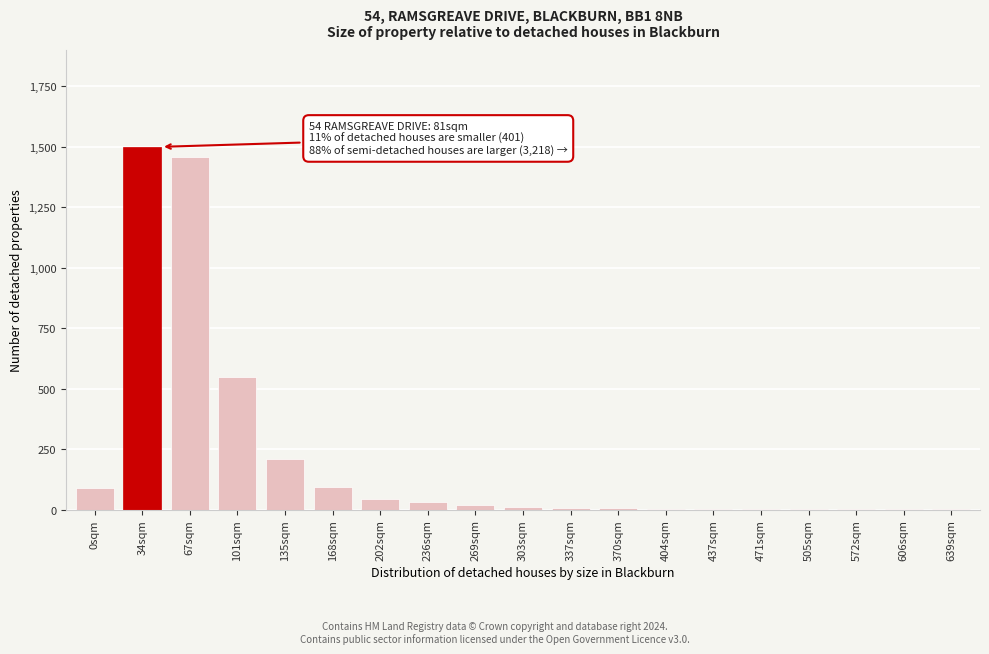

What is the sum of all values?

4039